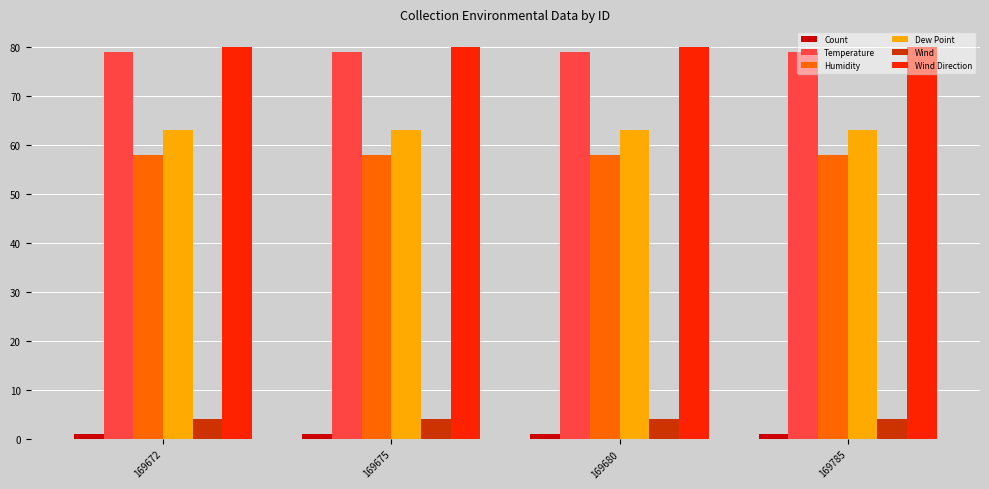

Is it true that Temperature equals 79 at 169785?

True